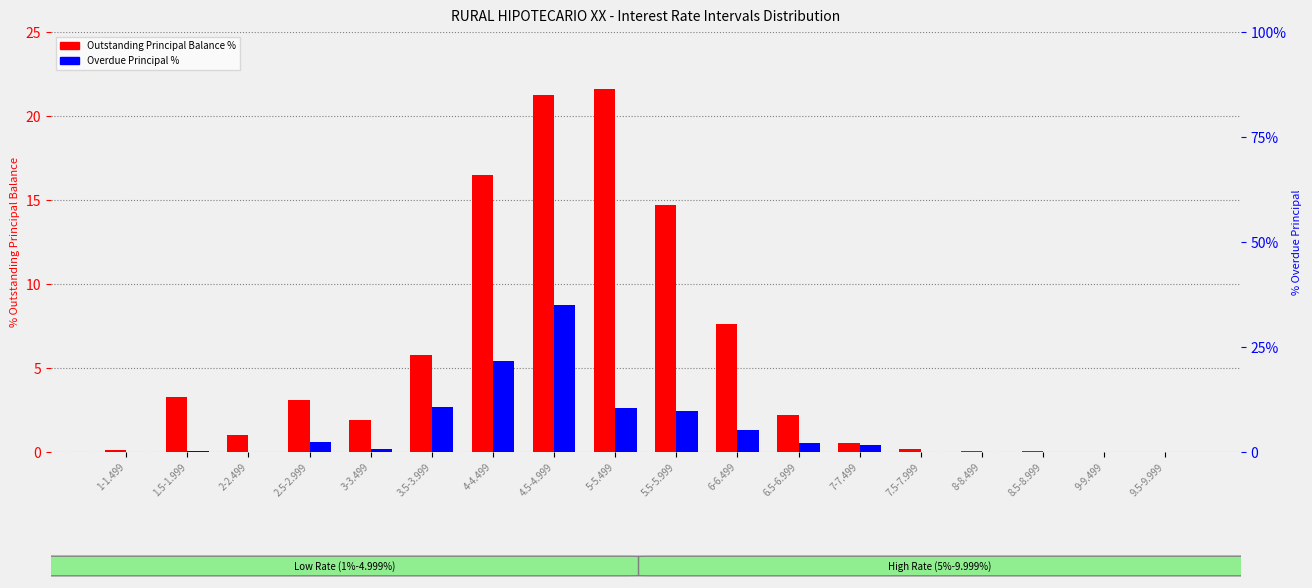

True or false: Outstanding Principal Balance % has a value of 33.4 at 4.5-4.999.

False